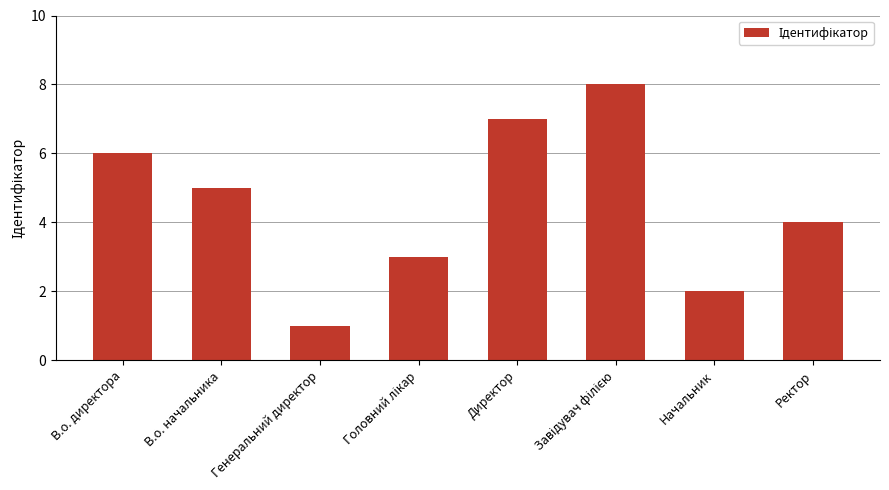

Count the number of data series in this chart.

1